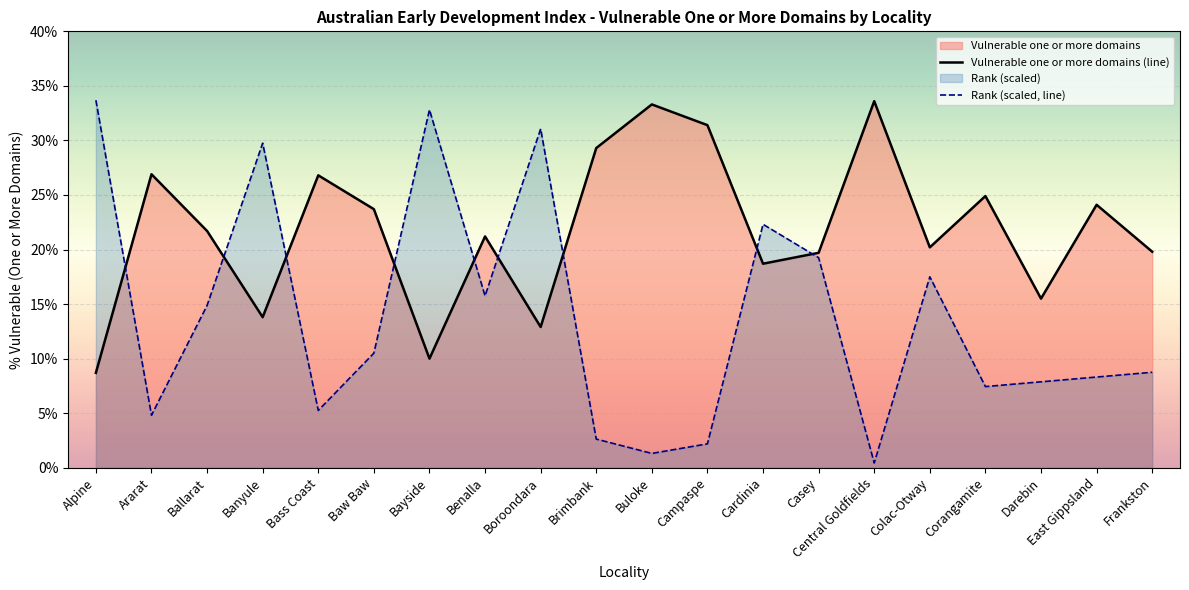

Reading left to right, what are all the values shown in this chart?

Vulnerable one or more domains (line): Alpine=8.7	Ararat=26.9	Ballarat=21.7	Banyule=13.8	Bass Coast=26.8	Baw Baw=23.7	Bayside=10.0	Benalla=21.2	Boroondara=12.9	Brimbank=29.3	Buloke=33.3	Campaspe=31.4	Cardinia=18.7	Casey=19.7	Central Goldfields=33.6	Colac-Otway=20.2	Corangamite=24.9	Darebin=15.5	East Gippsland=24.1	Frankston=19.8
Rank (scaled, line): Alpine=33.7	Ararat=4.8	Ballarat=14.9	Banyule=29.8	Bass Coast=5.2	Baw Baw=10.5	Bayside=32.8	Benalla=15.8	Boroondara=31.1	Brimbank=2.6	Buloke=1.3	Campaspe=2.2	Cardinia=22.3	Casey=19.2	Central Goldfields=0.4	Colac-Otway=17.5	Corangamite=7.4	Darebin=7.9	East Gippsland=8.3	Frankston=8.8